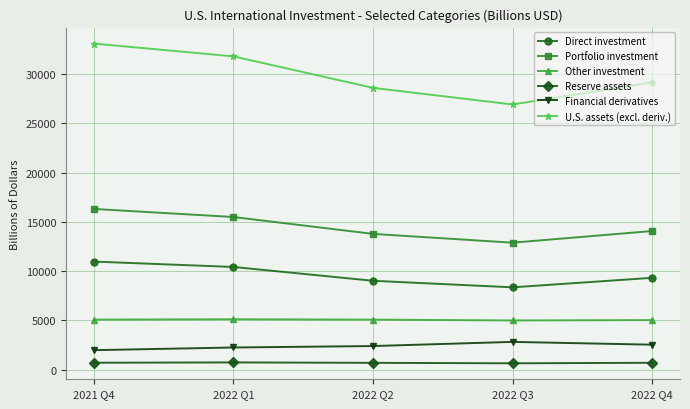

How many data points in Reserve assets are less than 706?

2